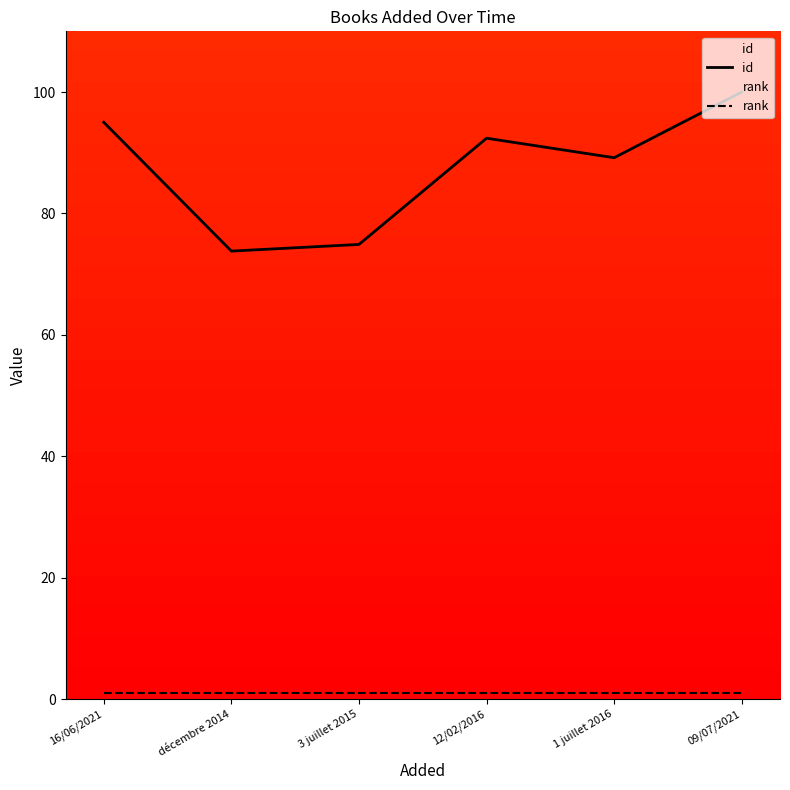

Does the chart have visible grid lines?

No